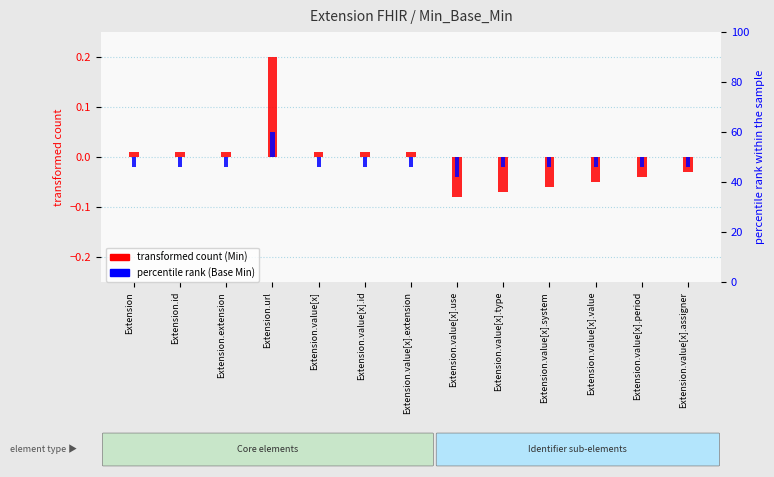

How many bars are there in each group?

2